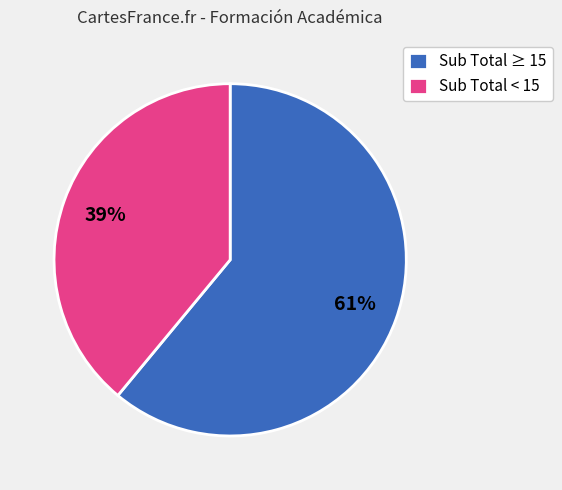

To the nearest percent, what is the difference between the largest and smallest slice percentages?

22%